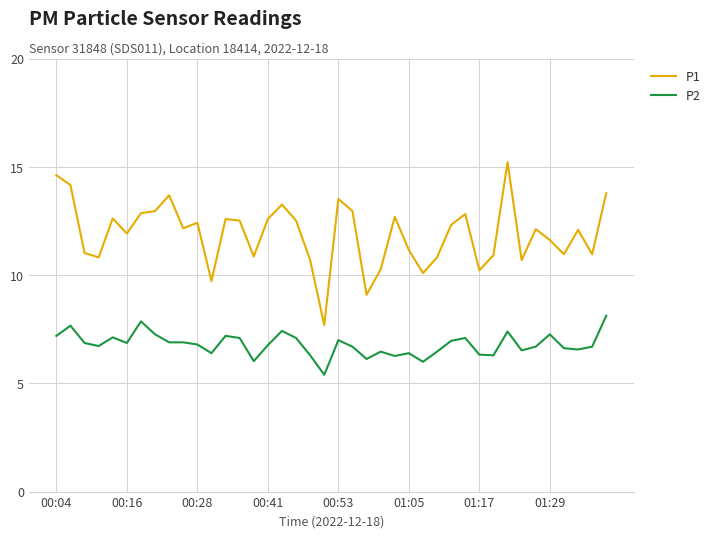

What is the maximum value for P2?

8.1